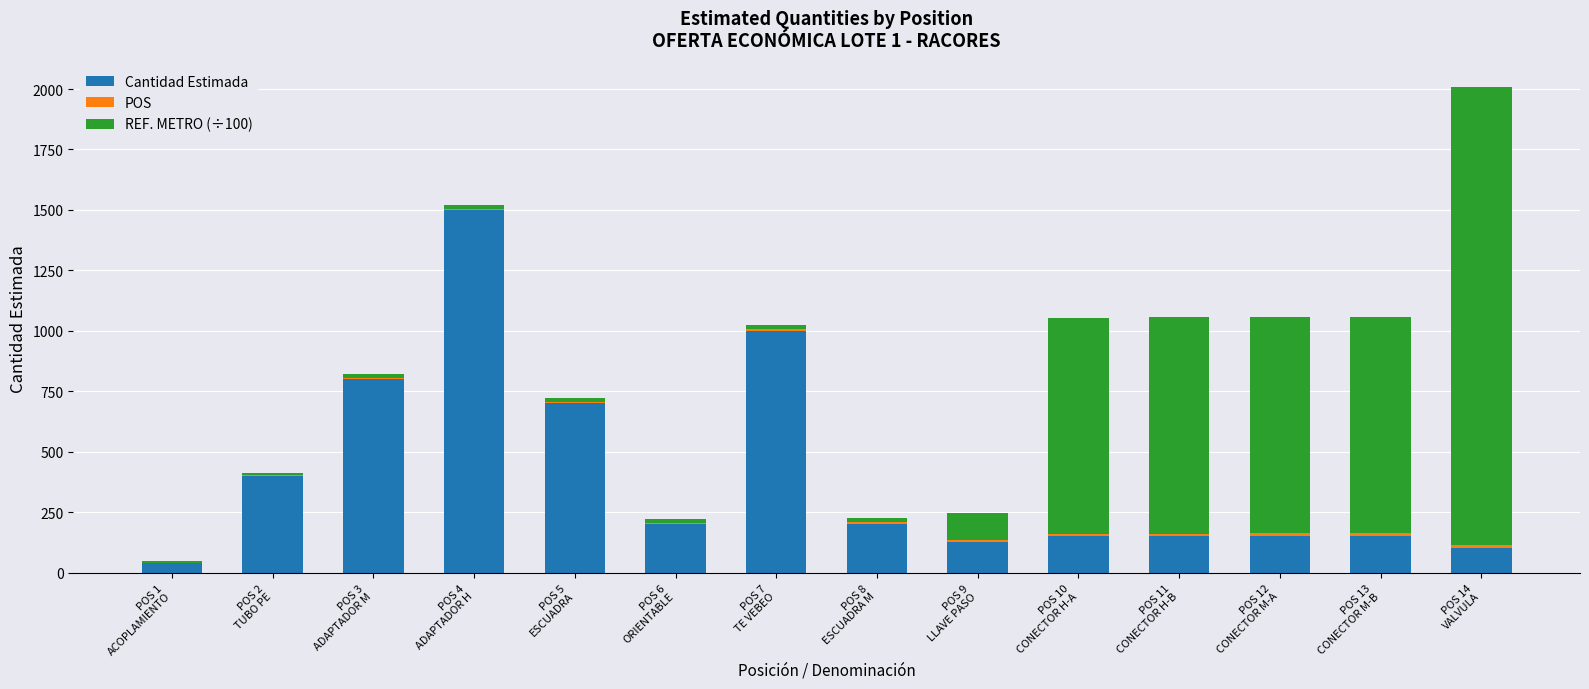

What is the sum of all Cantidad Estimada values?

5665.0